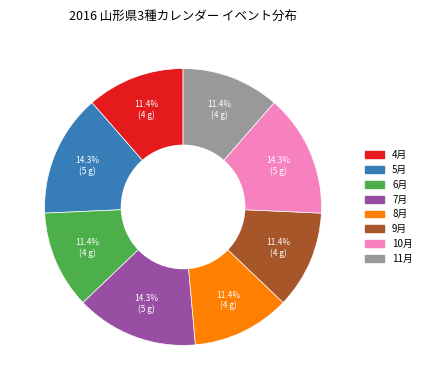

To the nearest percent, what is the difference between the 9月 and 7月 slice percentages?

3%